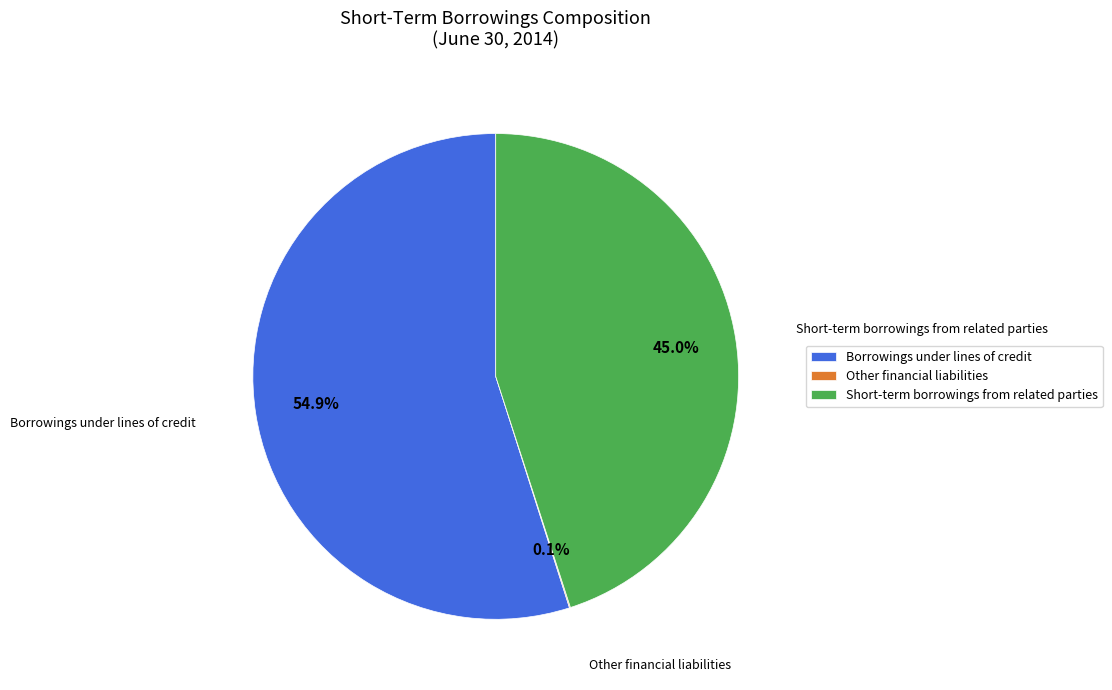

Which category has the biggest portion of the pie?

Borrowings under lines of credit